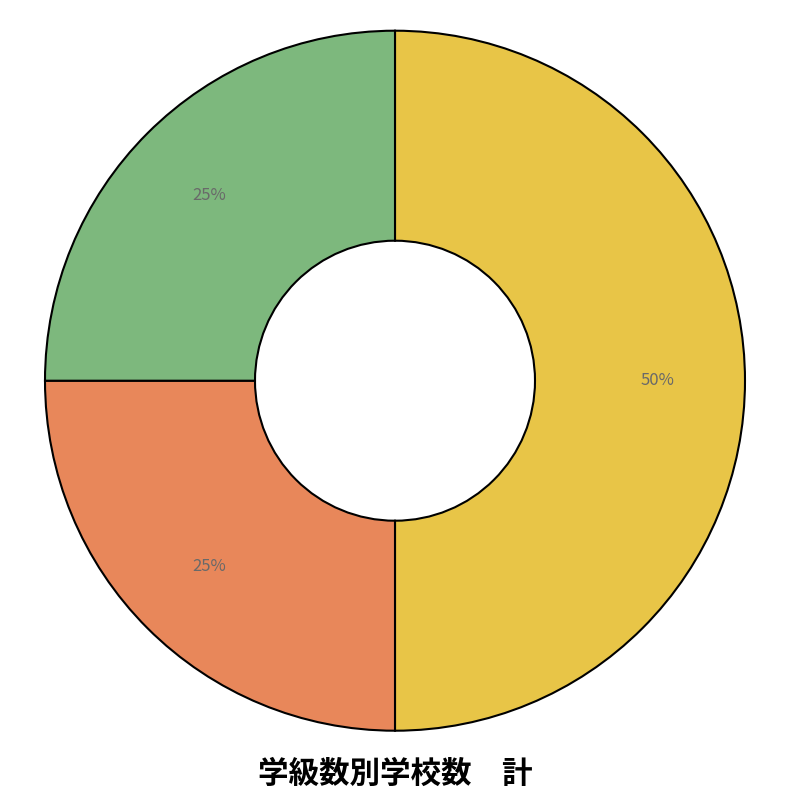

To the nearest percent, what is the difference between the largest and smallest slice percentages?

25%